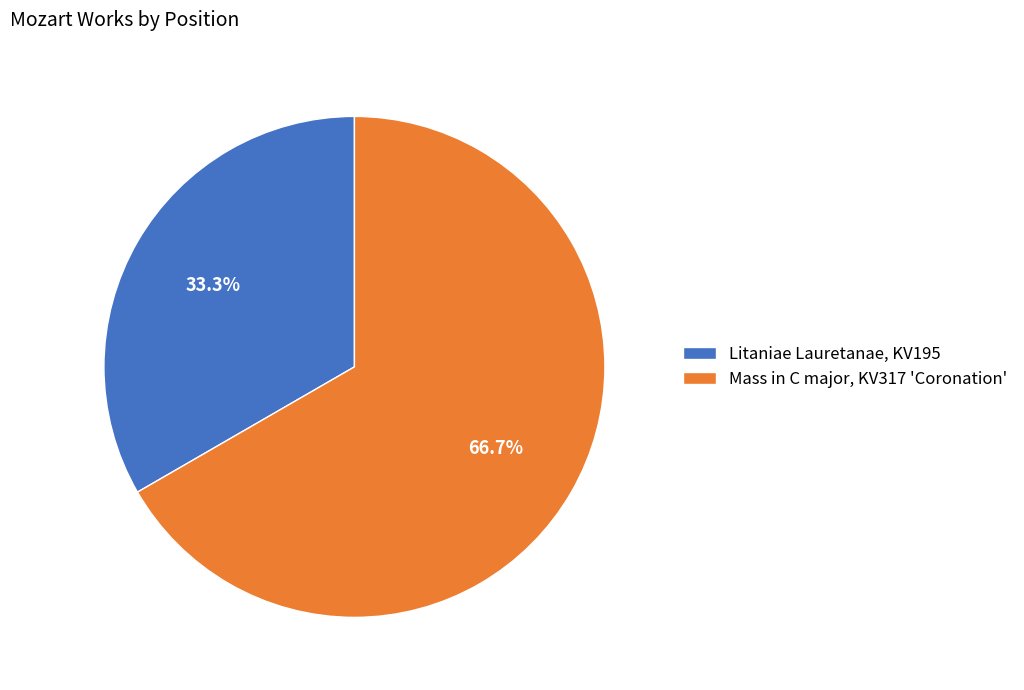

Which category accounts for the majority?

Mass in C major, KV317 'Coronation'